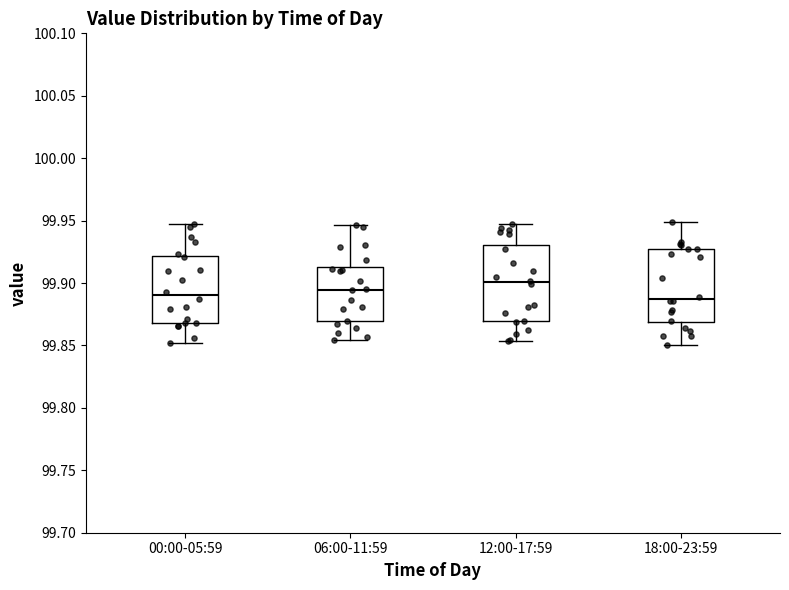

Reading left to right, read every box against the y-axis: the position of its median line, the range the box covers, and the ends of its whiskers. The values are not printed on the chart, so give them approximately, as read against the axis.

00:00-05:59: median 99.890, box 99.870 to 99.920, whiskers 99.850 to 99.945
06:00-11:59: median 99.895, box 99.870 to 99.915, whiskers 99.855 to 99.945
12:00-17:59: median 99.900, box 99.870 to 99.930, whiskers 99.855 to 99.945
18:00-23:59: median 99.885, box 99.870 to 99.925, whiskers 99.850 to 99.950